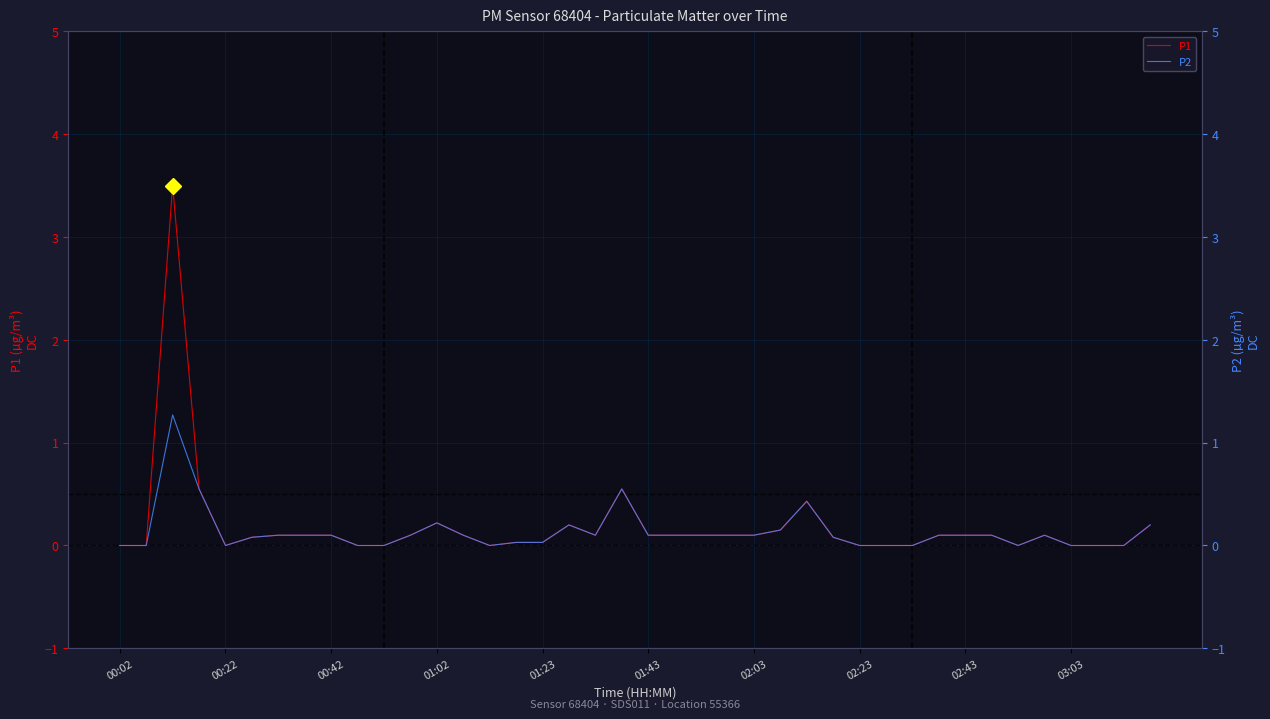

Which has a higher value, 35 or 27?

35